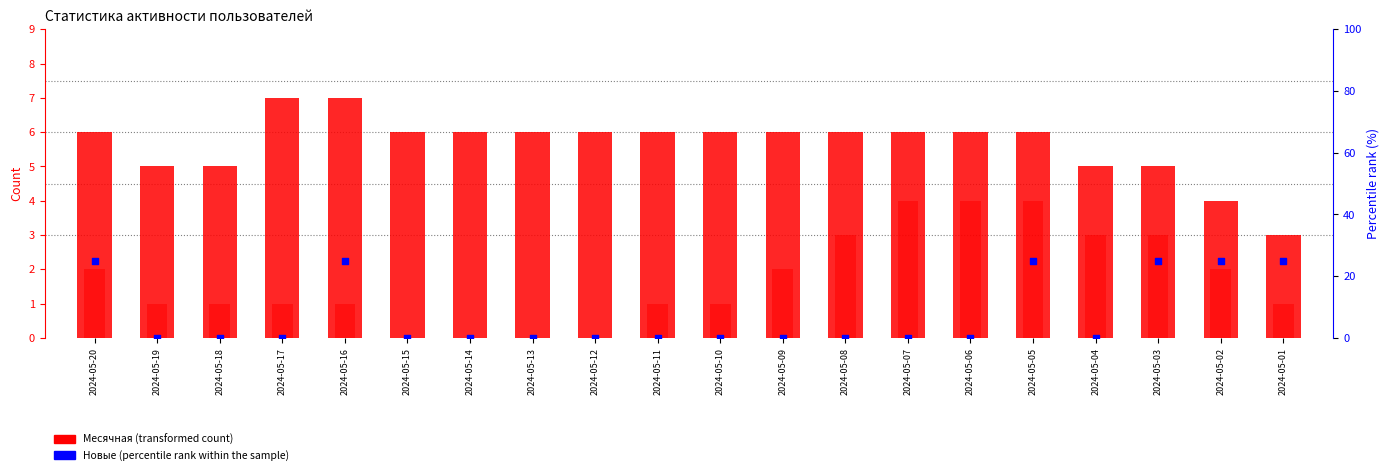

Which series reaches the minimum Y coordinate?

Недельная